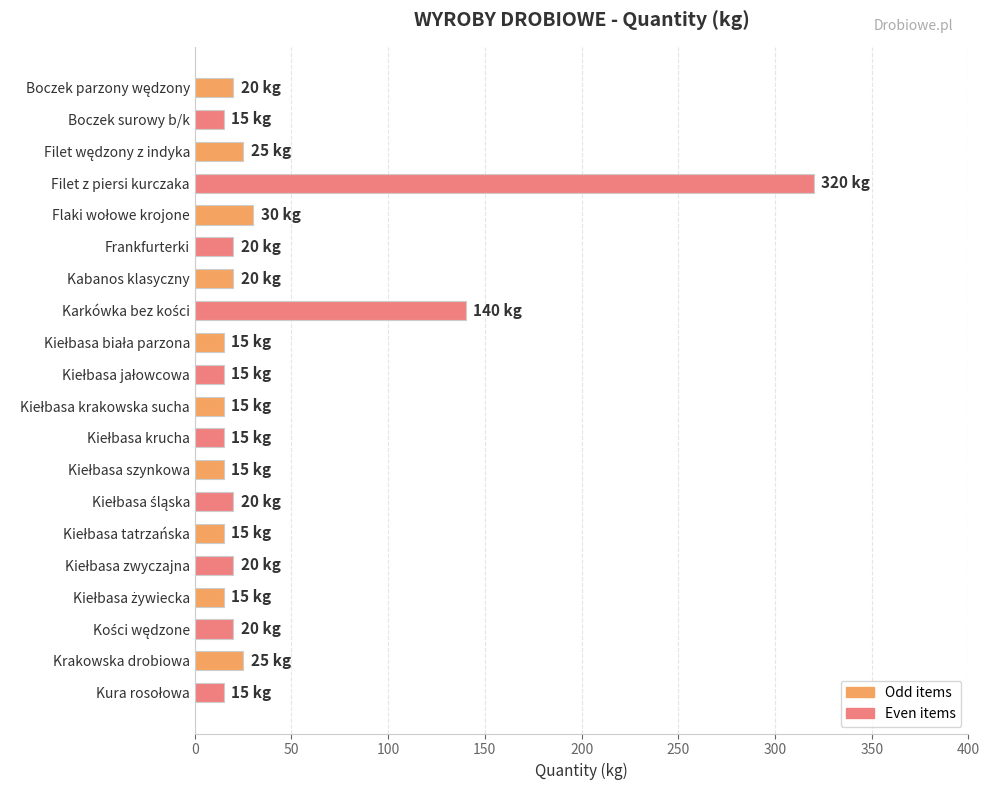

What is the value of the 7th bar from the top?

20